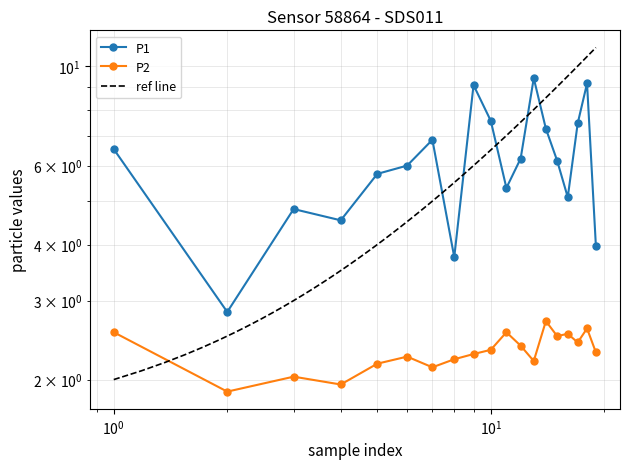

True or false: P2 and P1 cross at least once.

False